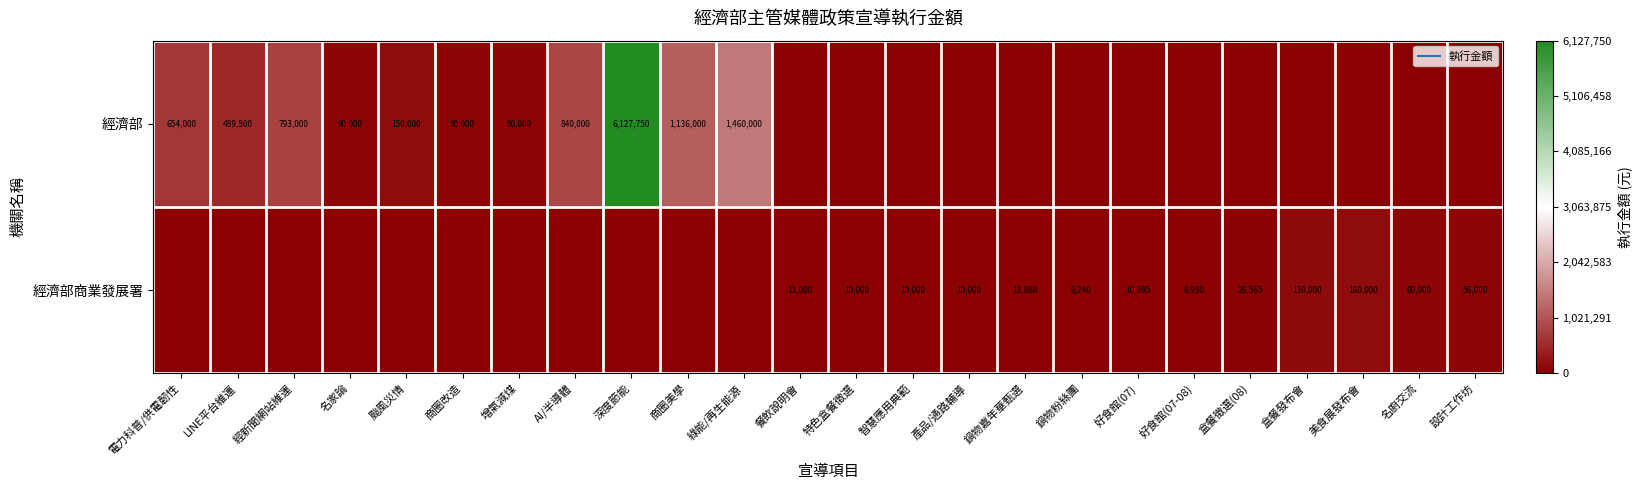

At which label does 經濟部商業發展署 reach its peak?

美食展發布會